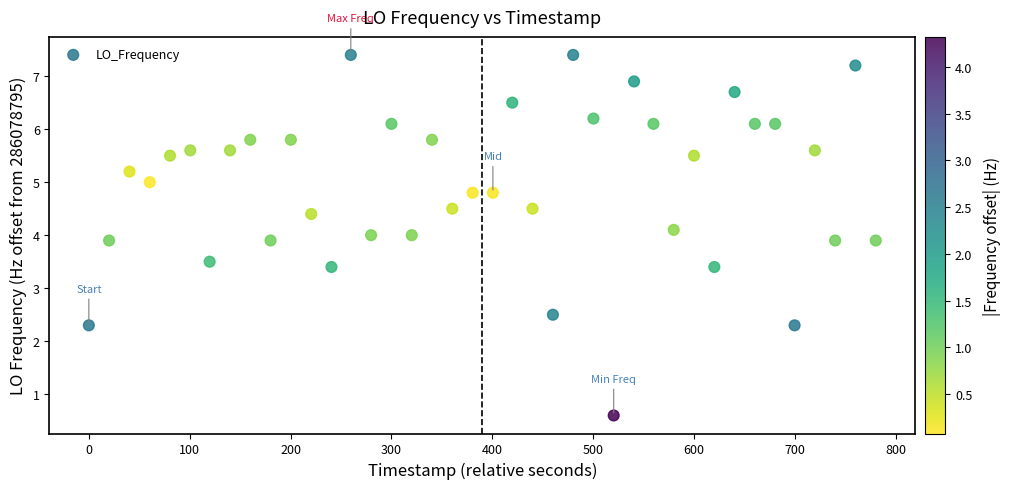

What is the range of X values (max minus min)?

780.4